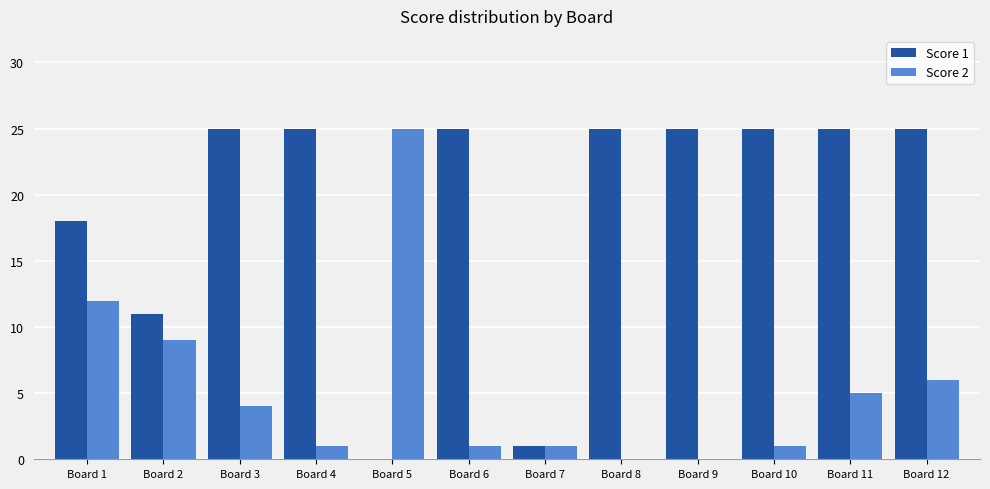

The Score 1 series shows 16 at Board 9. True or false?

False